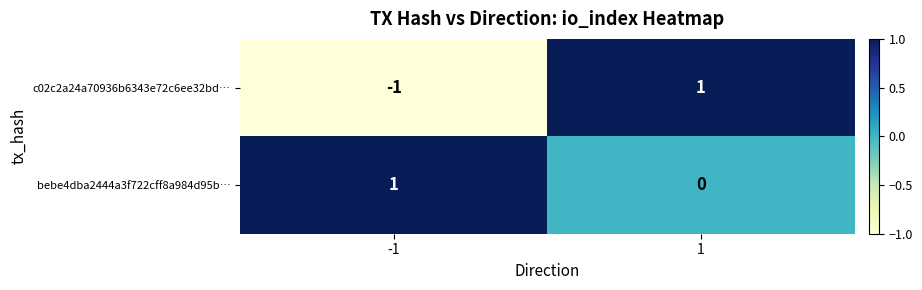

What is the spread (max minus min) of values at -1?

2